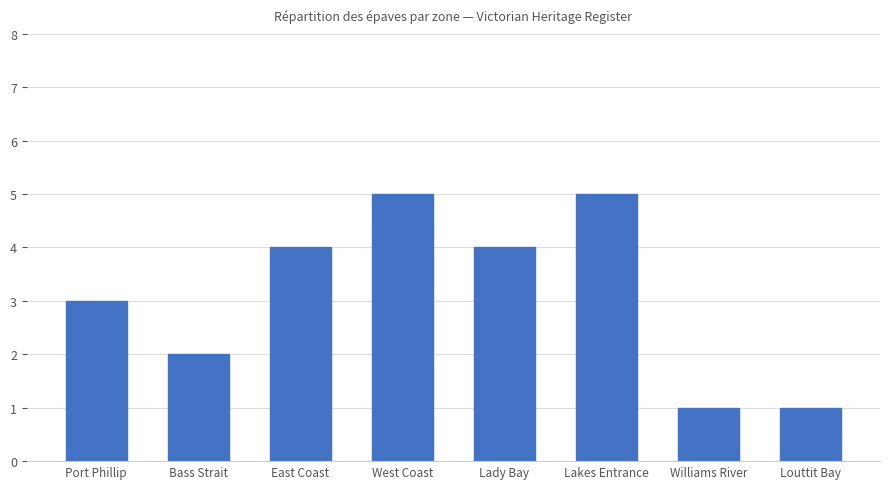

Read the value at East Coast.

4